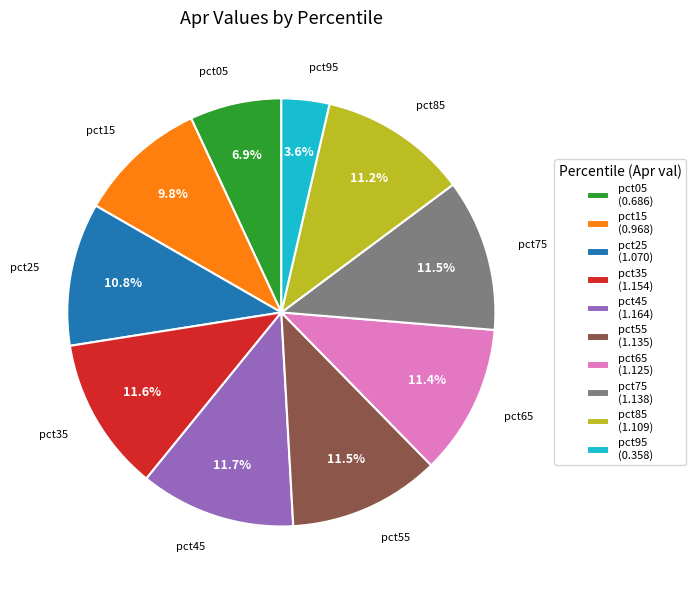

To the nearest percent, what portion does pct25 represent?

11%